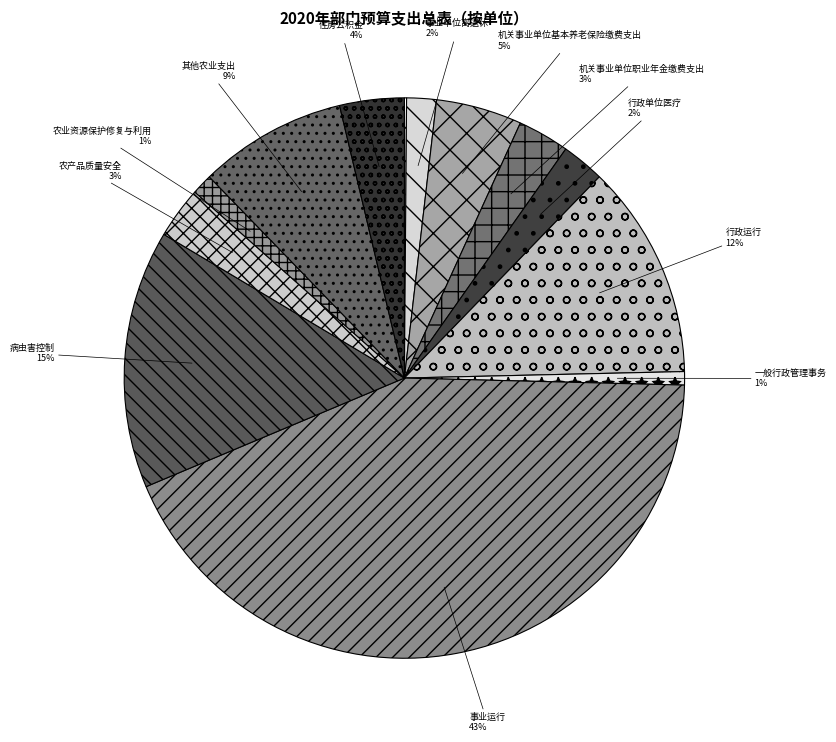

Which category has the biggest portion of the pie?

事业运行